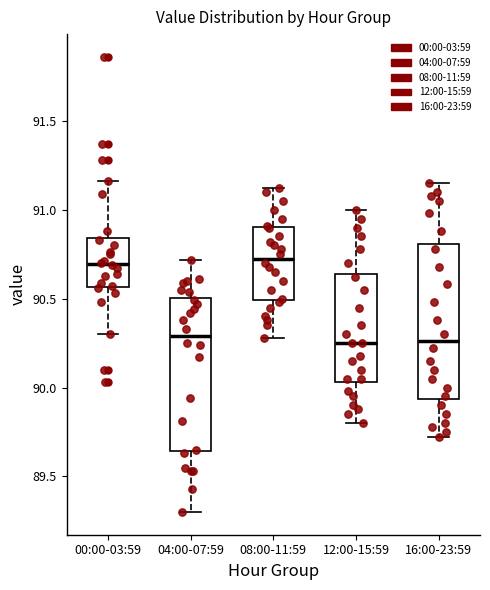

Reading left to right, transcribe this box plot: for each box, give where its median line is, the range the box spans, and where its two whiskers end, as read against the y-axis. The values are not printed on the chart, so give them approximately, as read against the axis.

00:00-03:59: median 90.70, box 90.55 to 90.85, whiskers 90.30 to 91.15
04:00-07:59: median 90.30, box 89.65 to 90.50, whiskers 89.30 to 90.70
08:00-11:59: median 90.75, box 90.50 to 90.90, whiskers 90.30 to 91.10
12:00-15:59: median 90.25, box 90.05 to 90.65, whiskers 89.80 to 91.00
16:00-23:59: median 90.25, box 89.95 to 90.80, whiskers 89.70 to 91.15